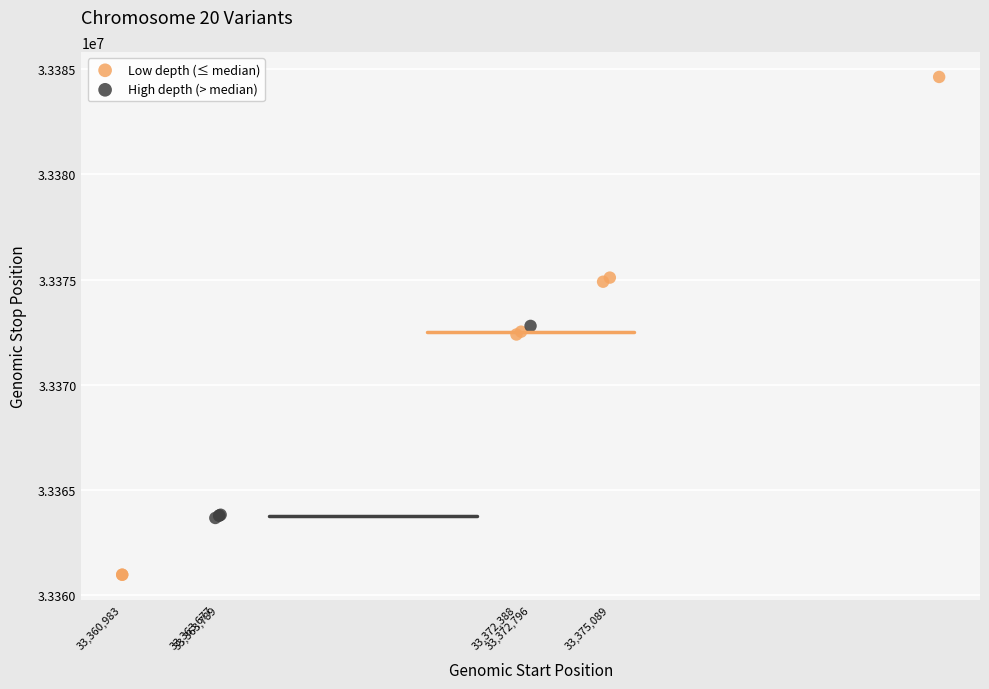

Which series contains the lowest Y value?

Low depth (≤ median)